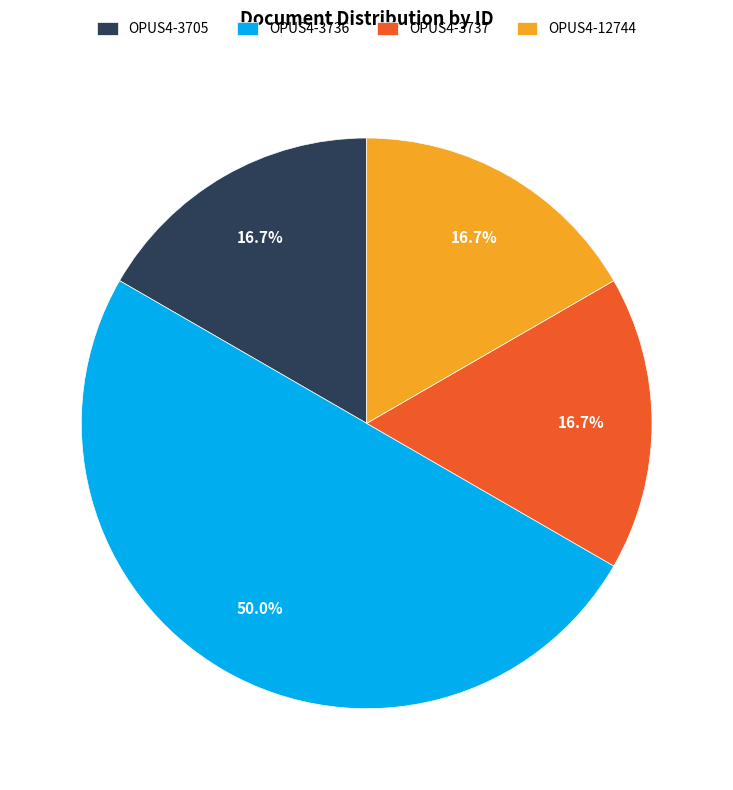

Is OPUS4-3737 the majority of the pie?

No